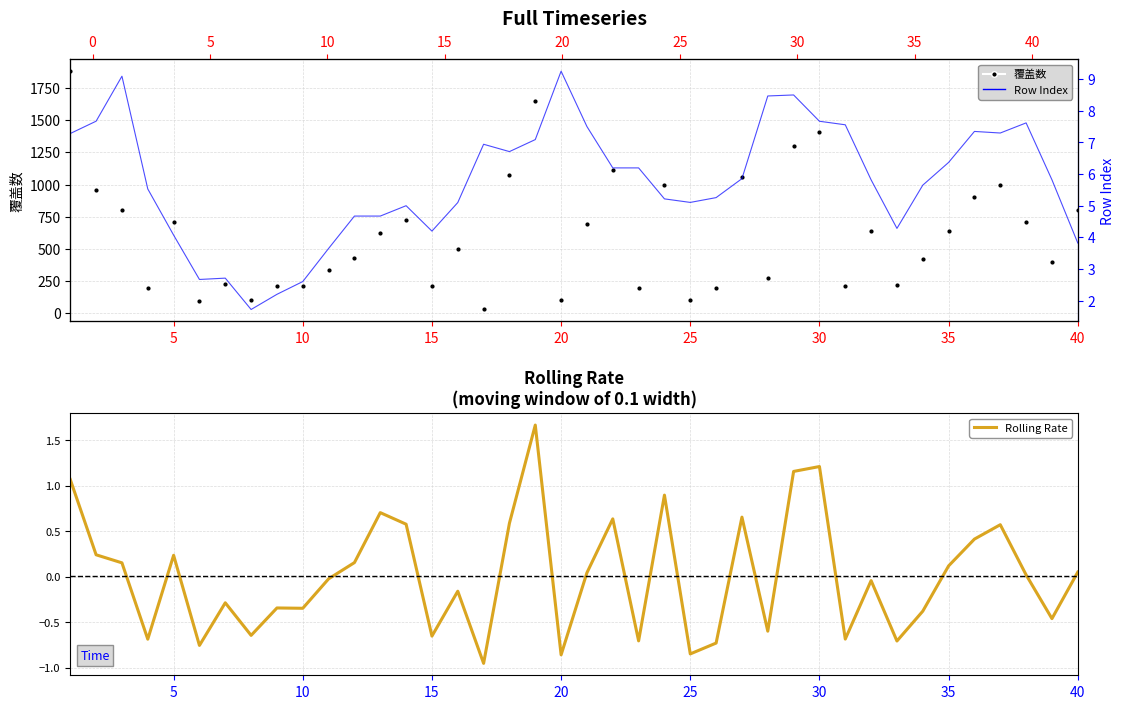

True or false: 覆盖数 and Rolling Rate cross at least once.

False